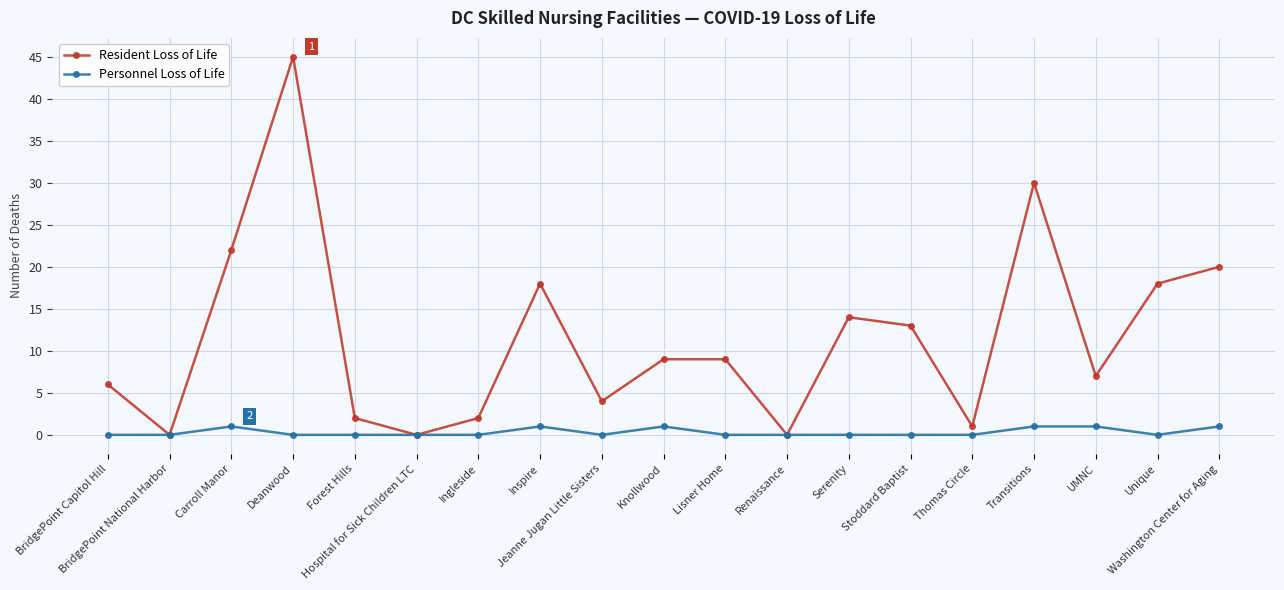

Rank the series by their maximum value, from lowest to highest.

Personnel Loss of Life, Resident Loss of Life